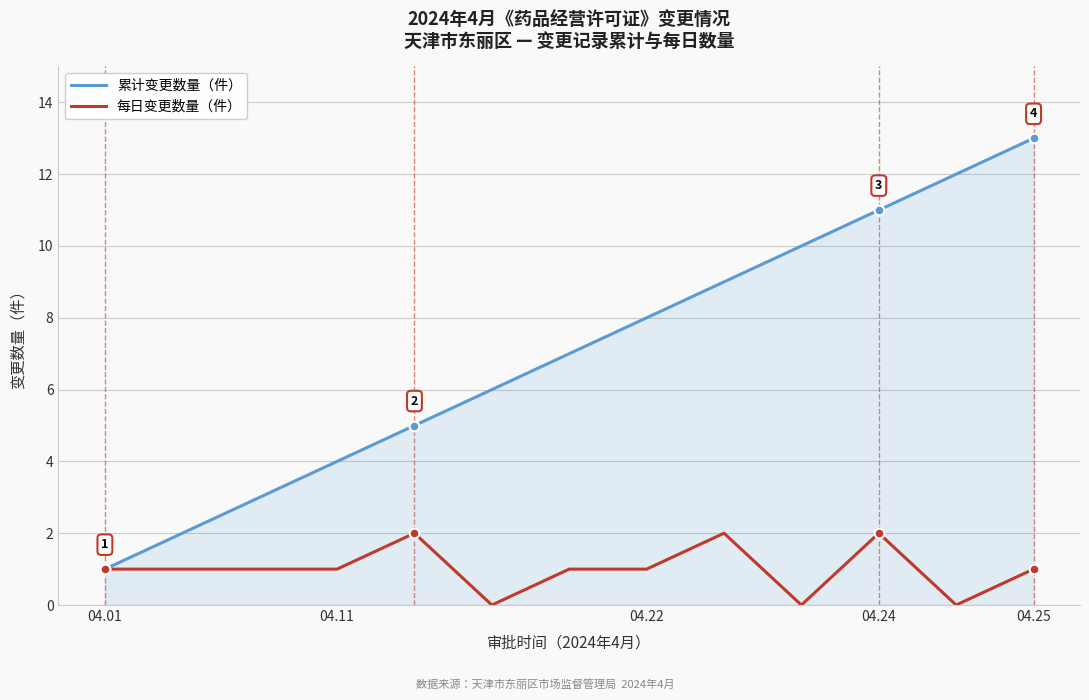

Which series has the largest total across all categories?

累计变更数量（件）